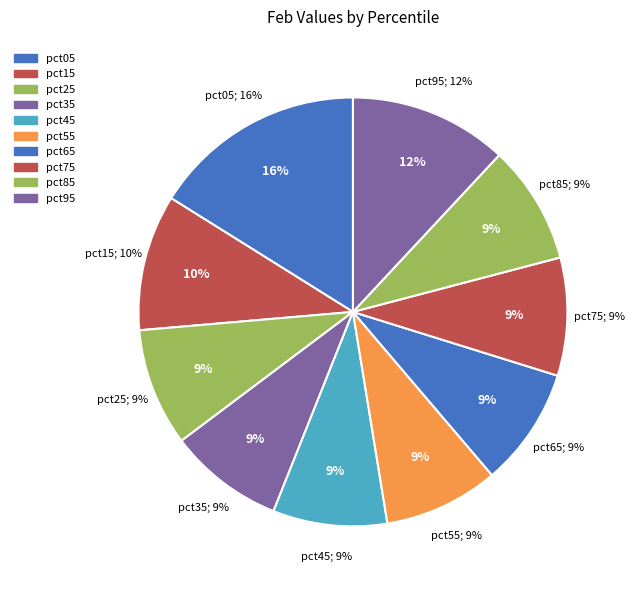

Approximately how many times larger is the value at pct55 compared to pct45?

1.0